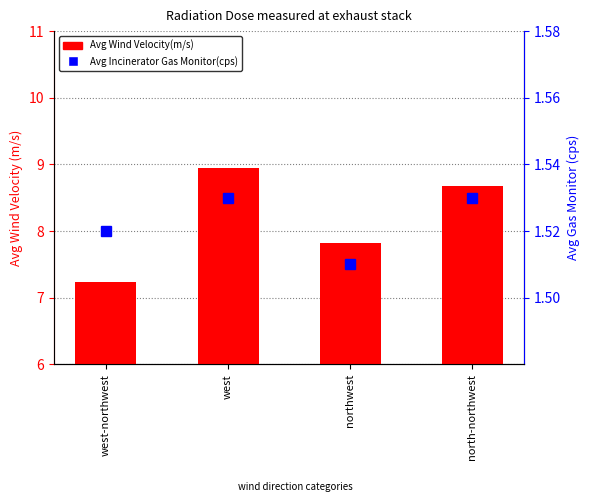

The Avg Incinerator Gas Monitor(cps) series shows 1.5 at west. True or false?

True